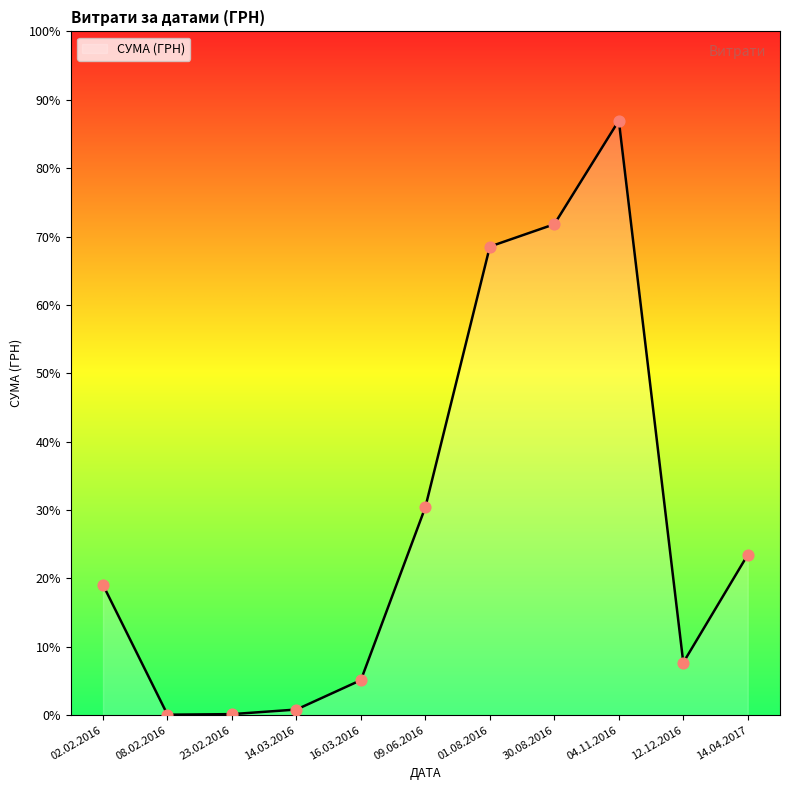

What is the ratio of the value at 14.04.2017 to the value at 30.08.2016?

0.3